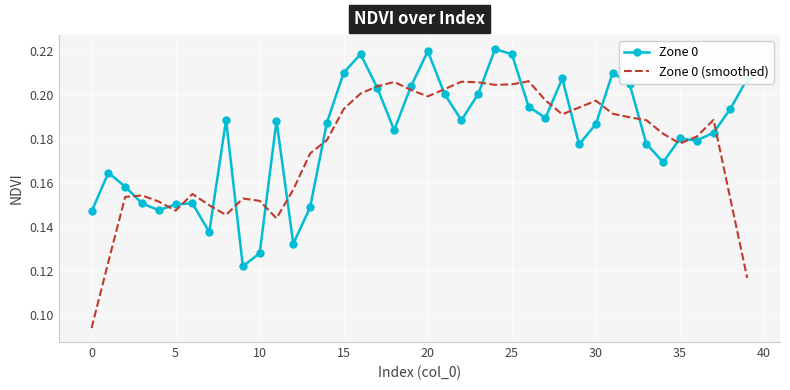

Count the number of categories in the chart.

40